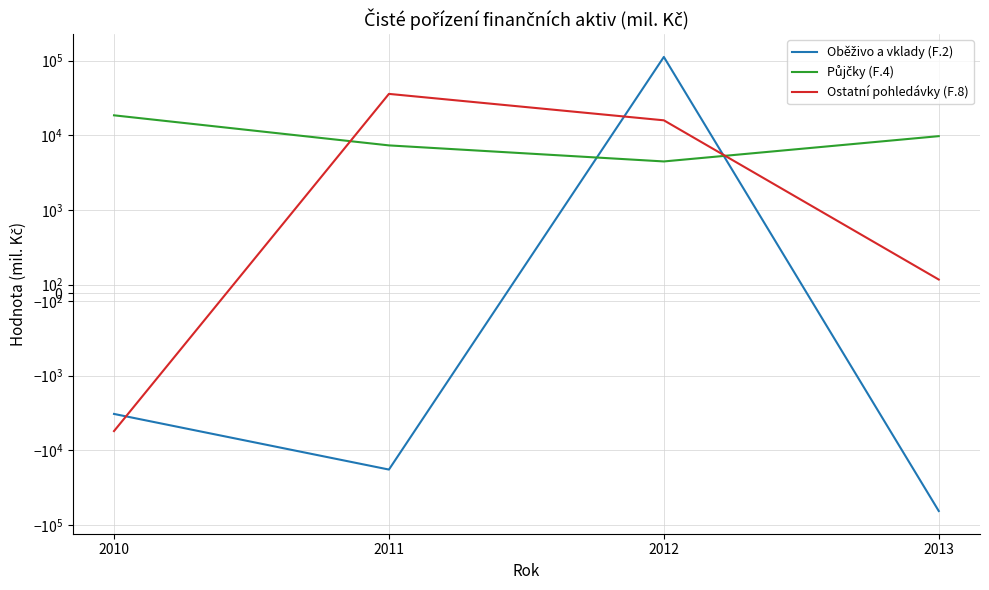

How many intersections are there between Oběživo a vklady (F.2) and Ostatní pohledávky (F.8)?

3